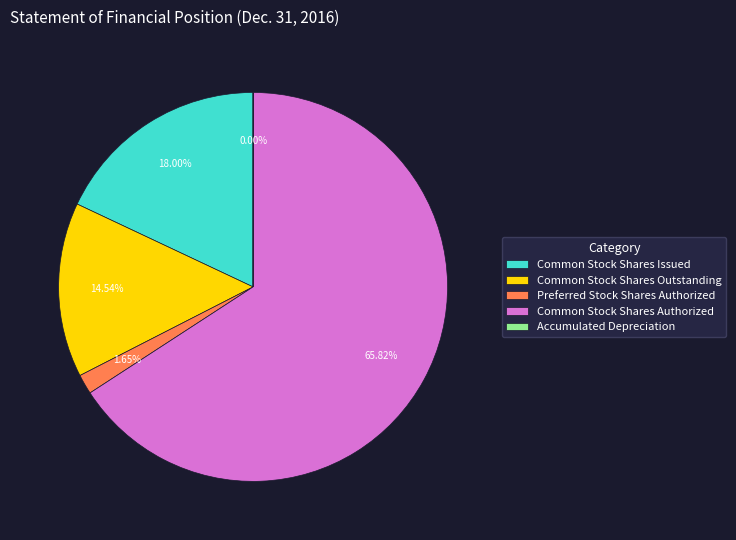

Is it true that Common Stock Shares Authorized is 74% of the pie?

False